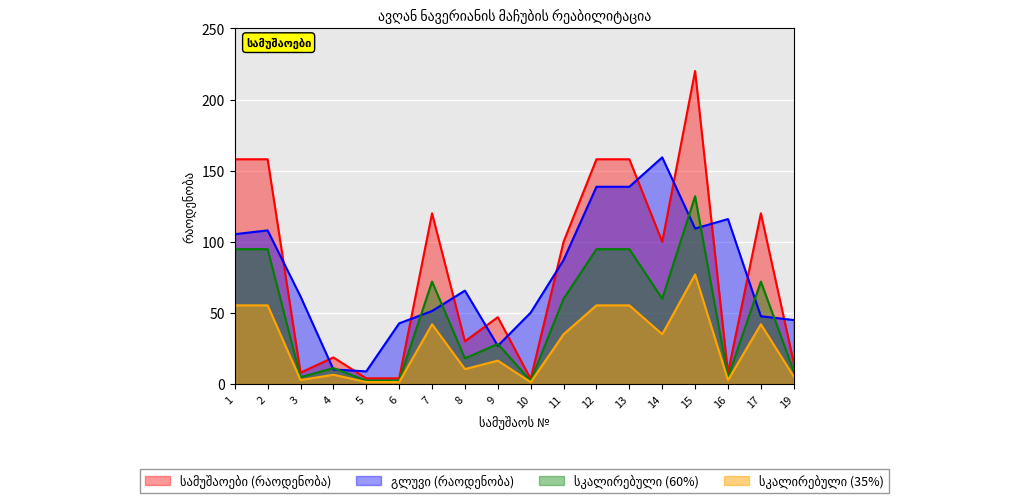

How many interior local valleys (lower than both neighbors) does the data have?

5